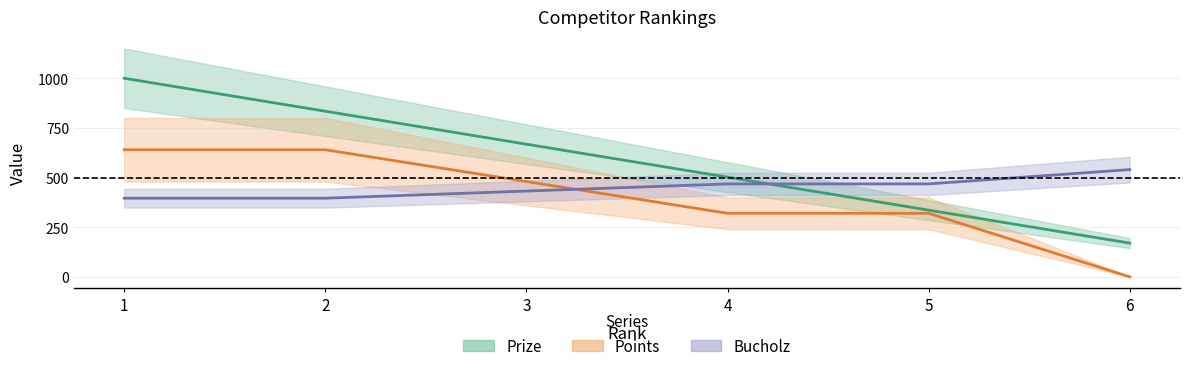

True or false: Points and Prize cross at least once.

False